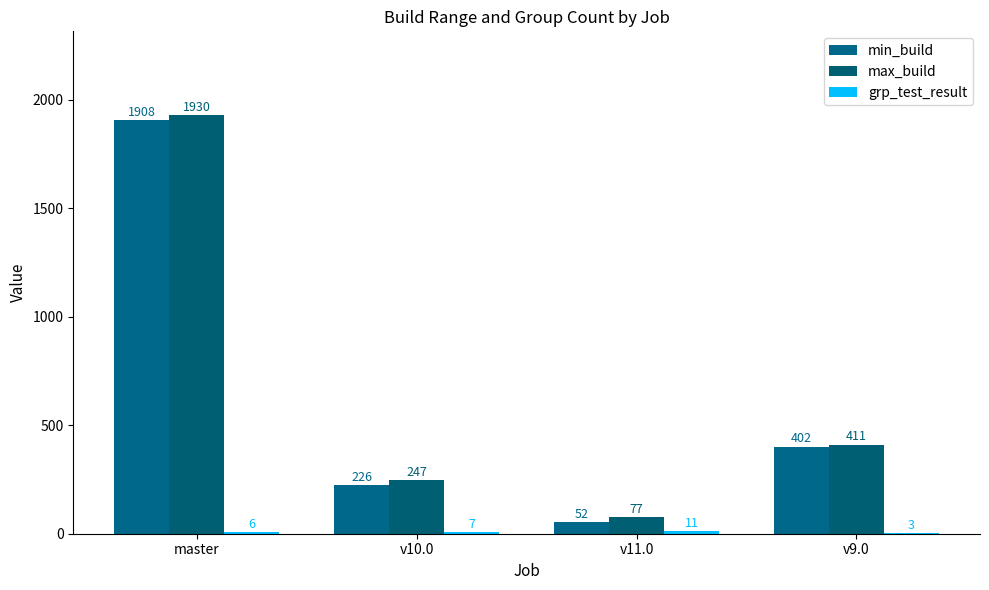

Rank the categories by grp_test_result value from highest to lowest.

v11.0, v10.0, master, v9.0